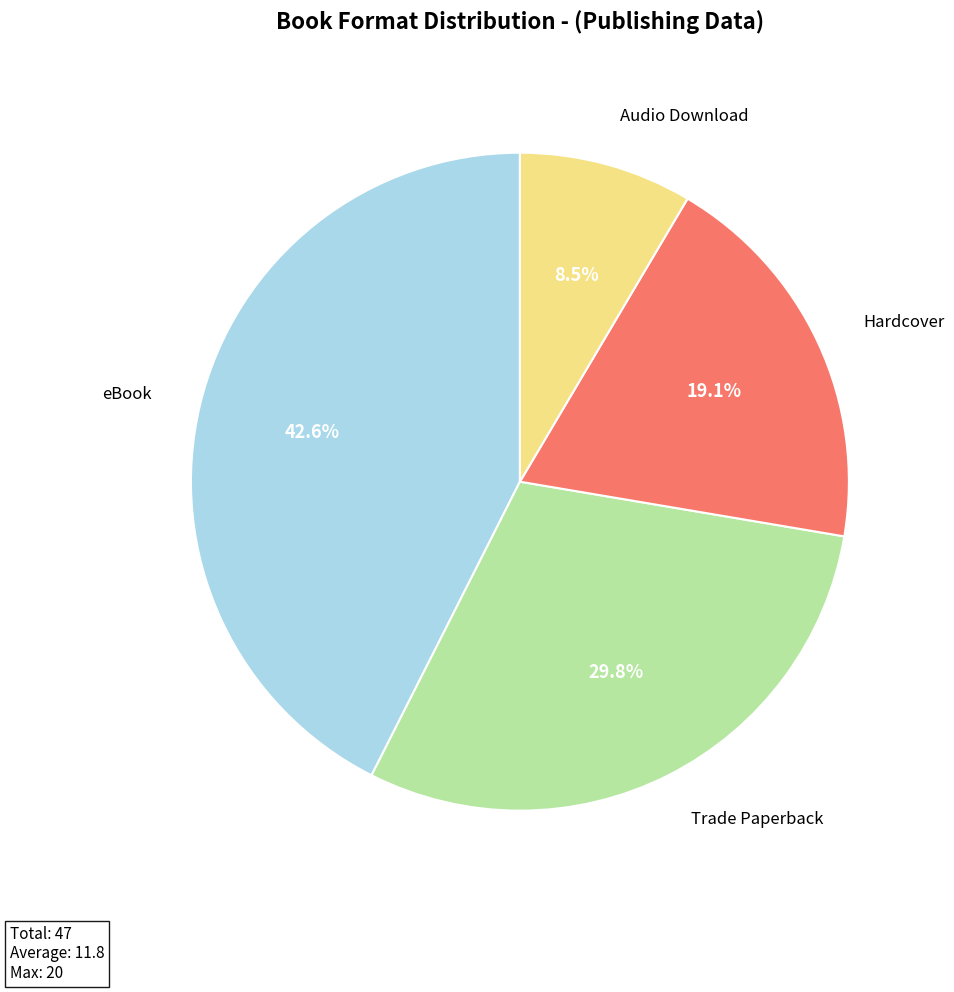

What is the smallest slice in the pie chart?

Audio Download